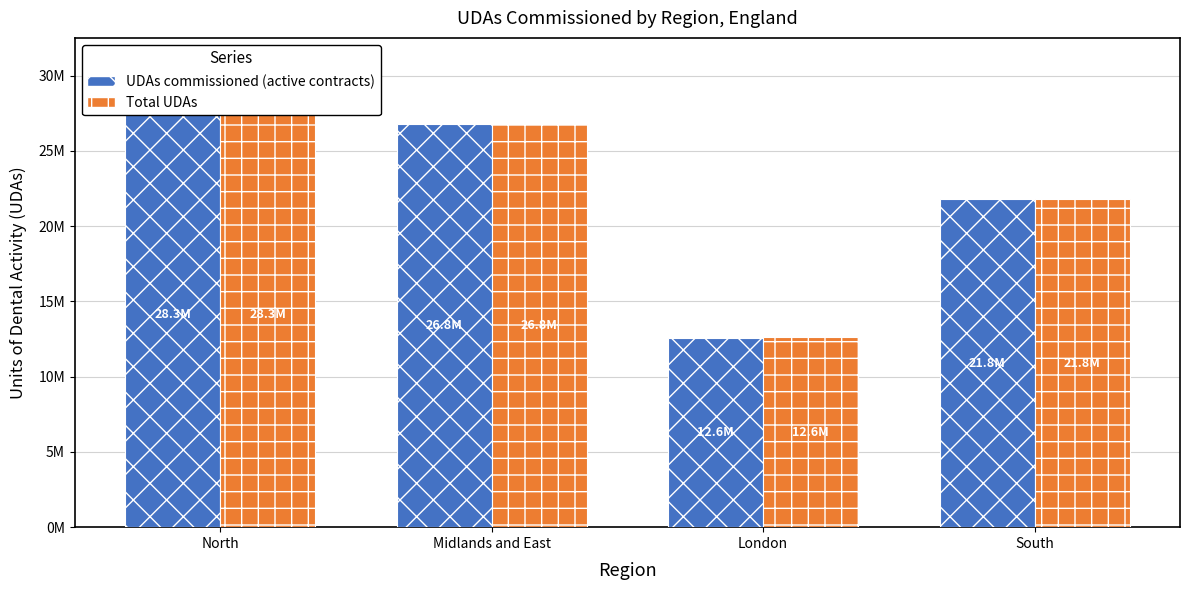

How many bars are there in total?

8